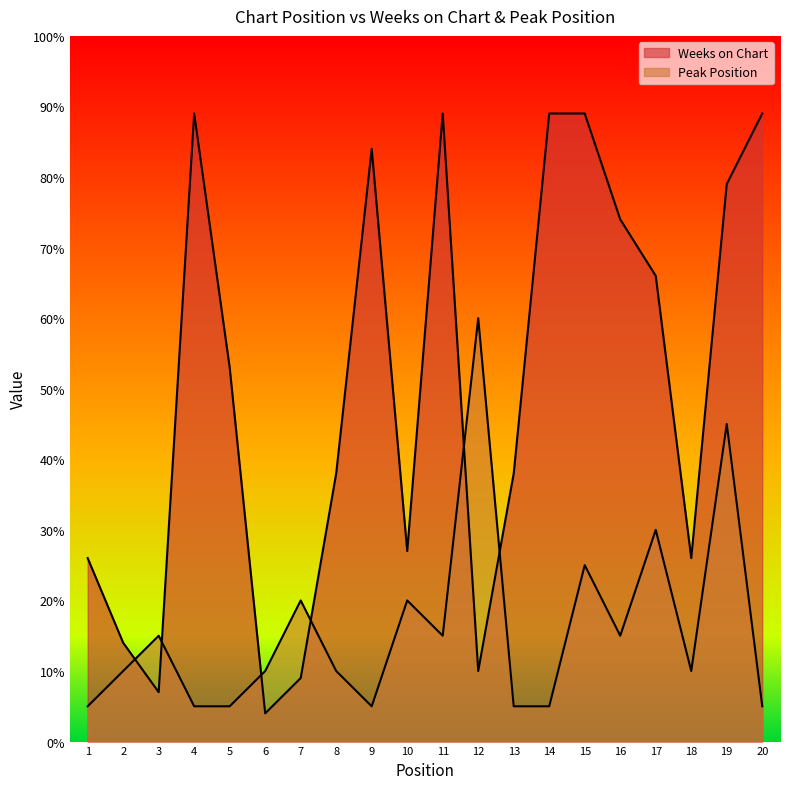

How many lines are shown in the chart?

2